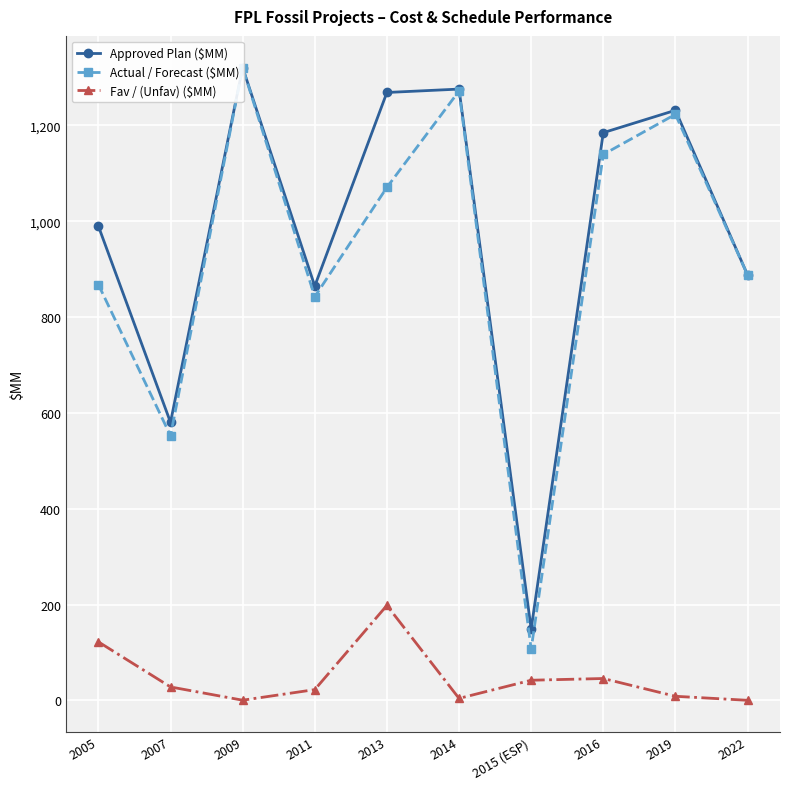

The Fav / (Unfav) ($MM) series shows 1.4 at 2014. True or false?

False